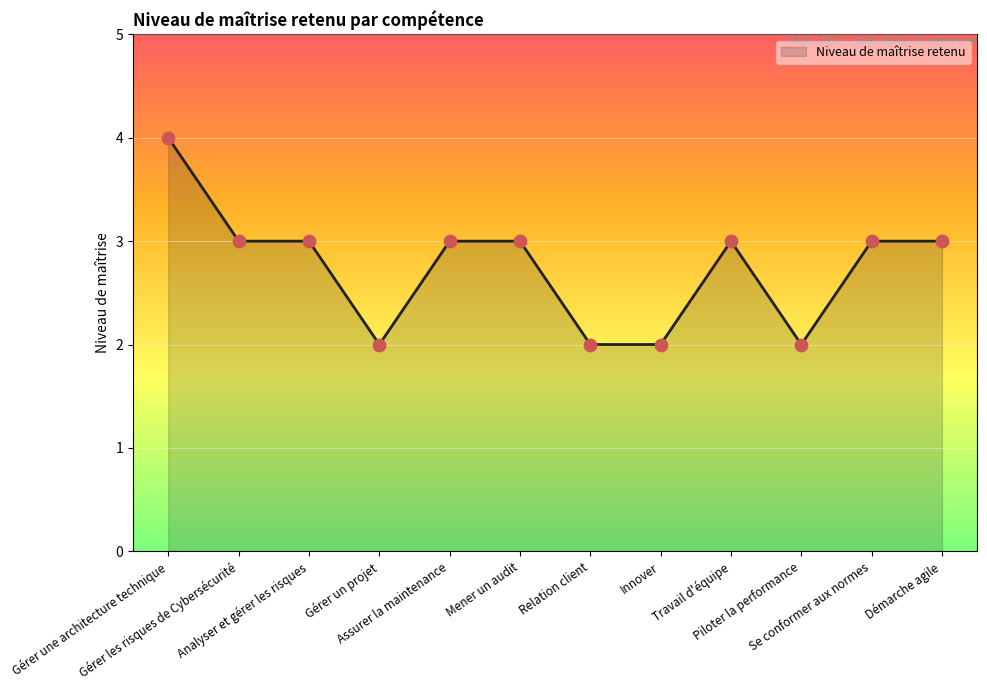

What is the change in value from Travail d'équipe to Piloter la performance?

-1